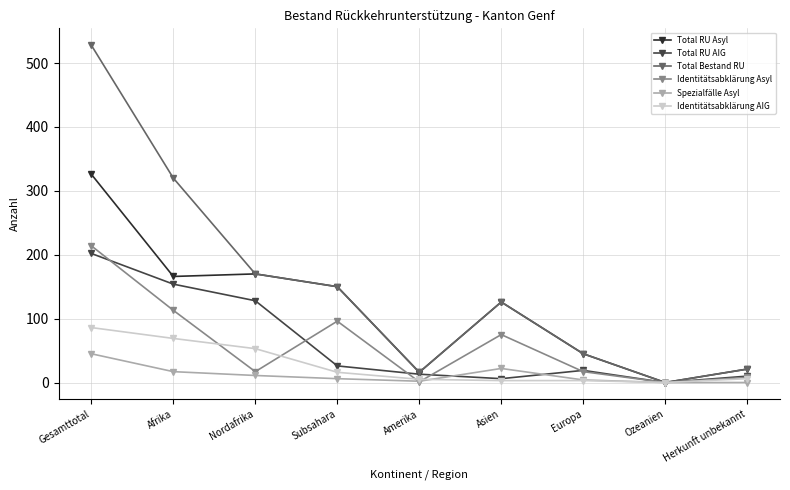

Which series has the widest spread of values?

Total Bestand RU